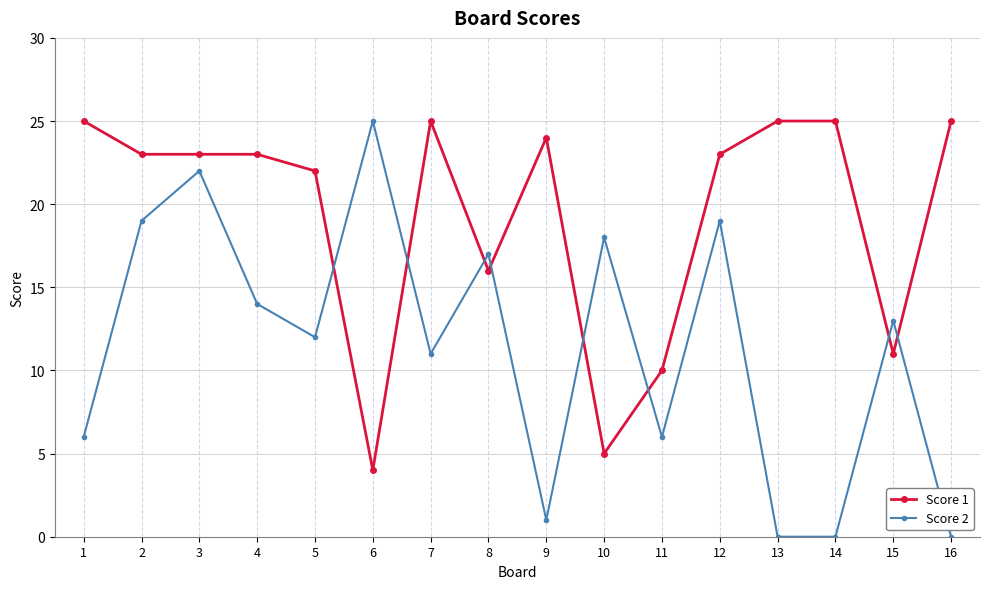

Read the Score 1 value at 3, to the nearest 5.

25